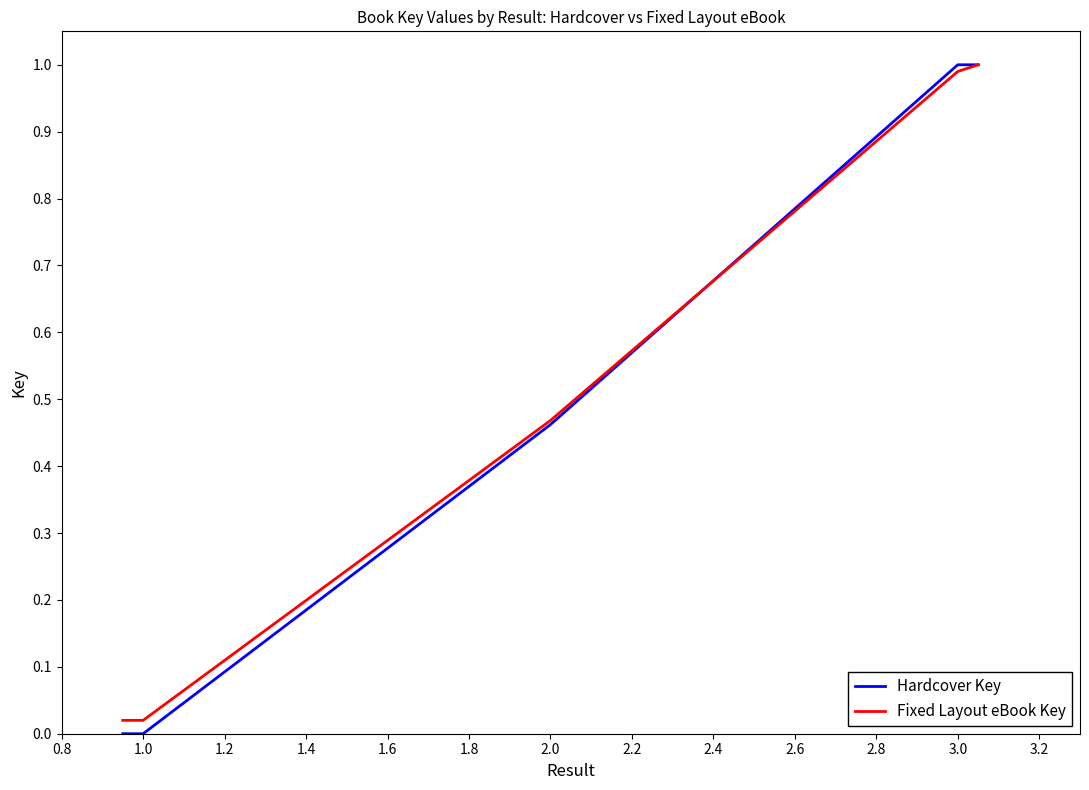

Which series has the widest spread of values?

Hardcover Key